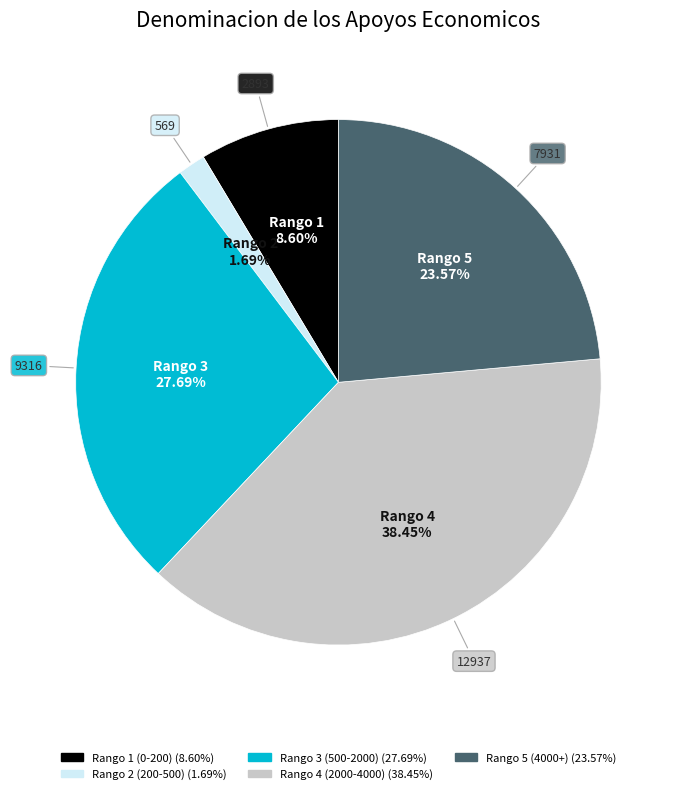

Is there a majority slice in this chart?

No